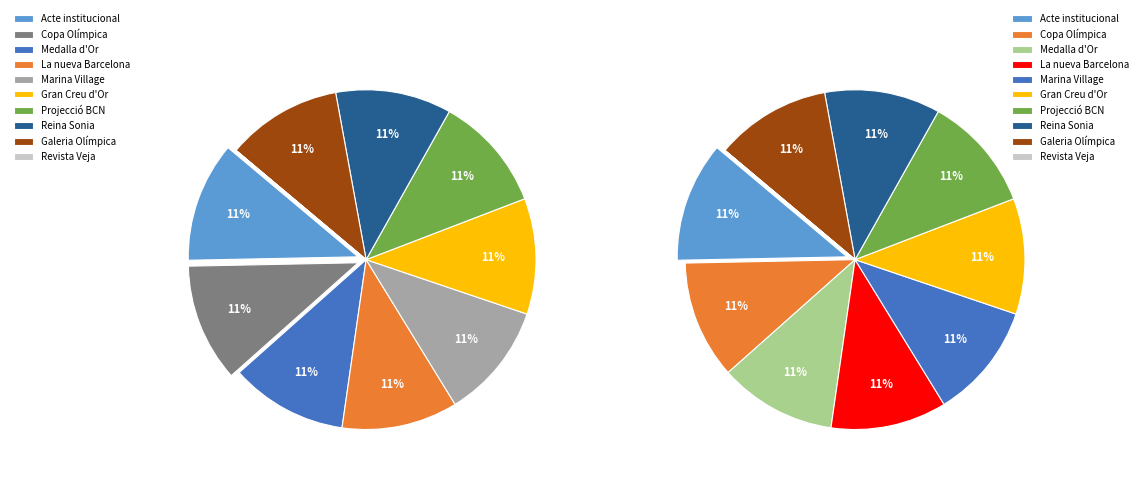

Is it true that Entrega de la Gran Creu d'Or is 11% of the pie?

True